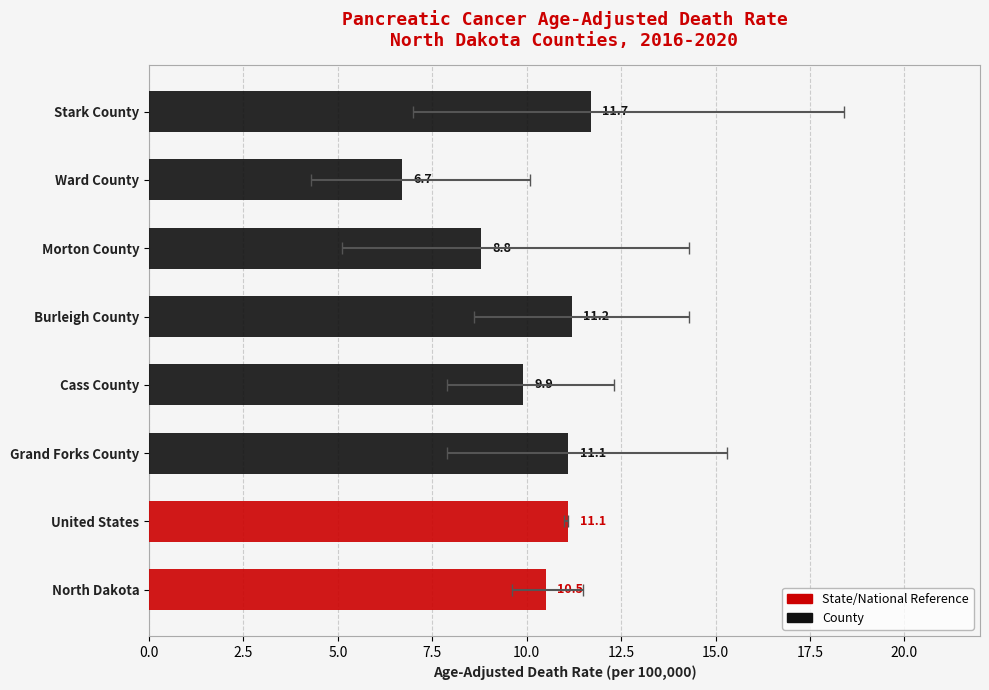

What is the difference between the maximum and minimum values?

5.0